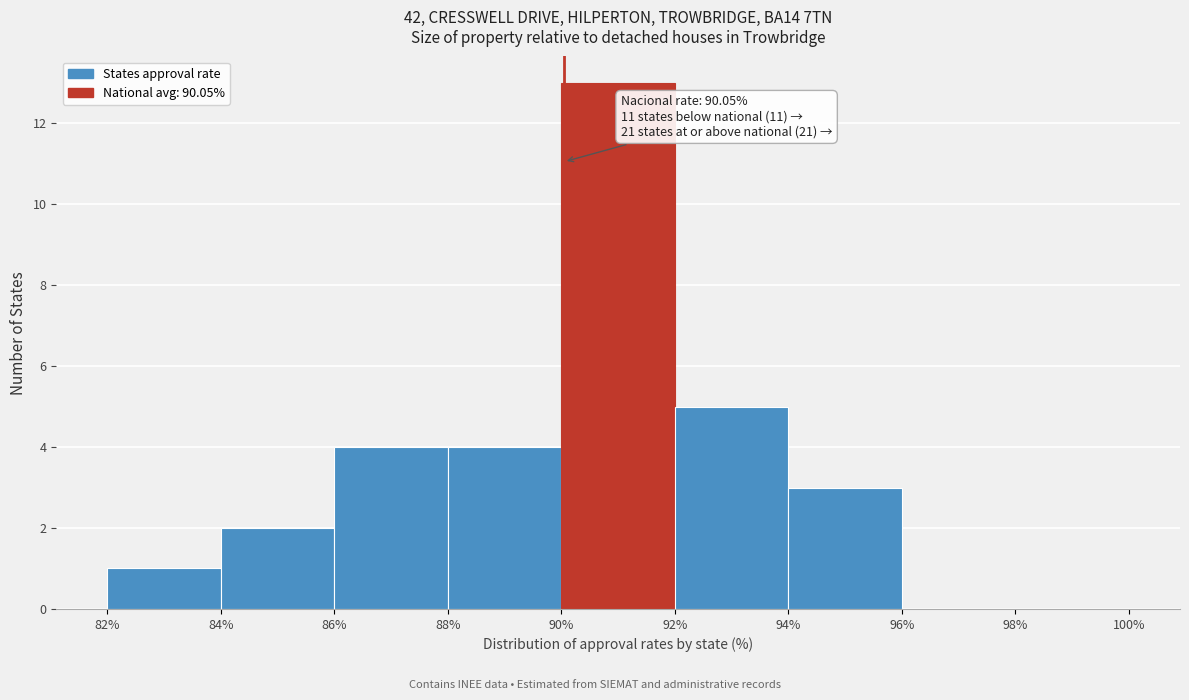

Which range on the x-axis has the tallest bar?

90% to 92%